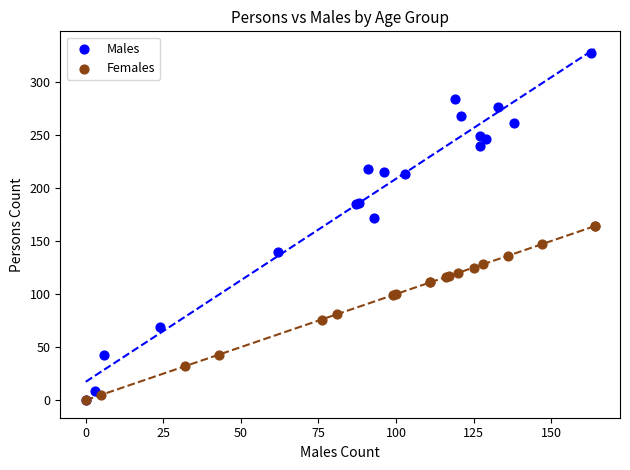

Which series has the widest spread of Y values?

Males